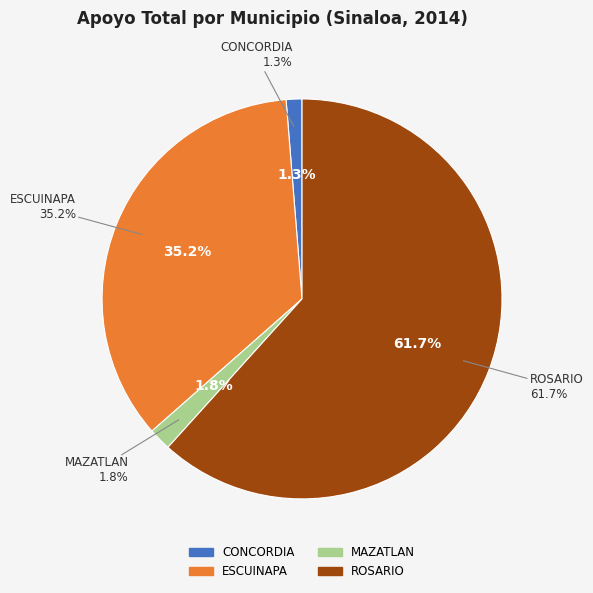

What is the ratio of the value at ROSARIO to the value at MAZATLAN?

34.0